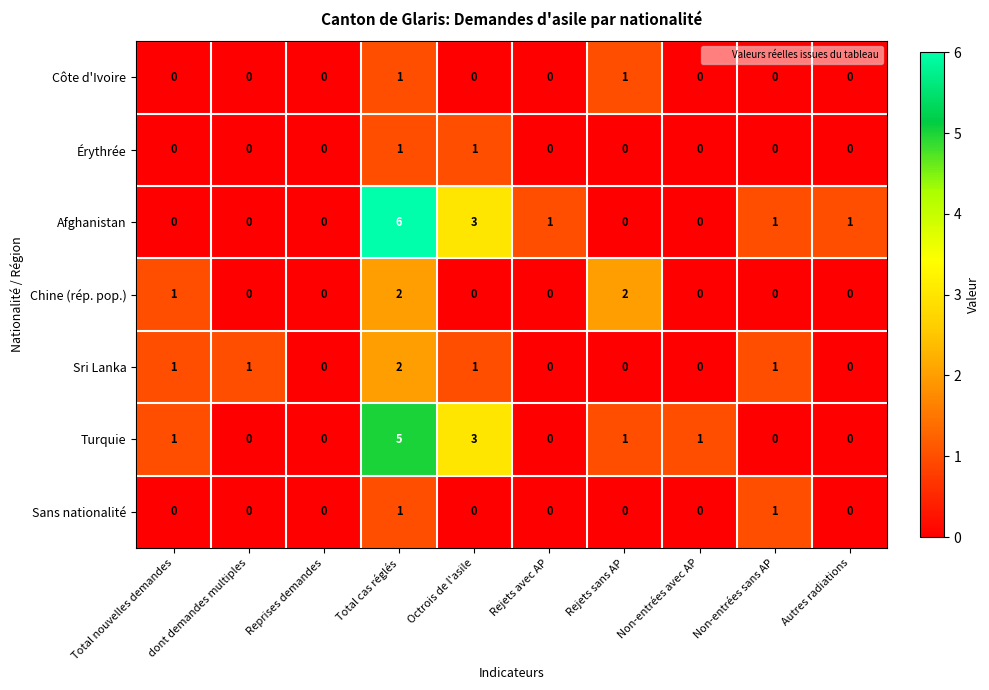

How many values in Turquie are above zero?

5